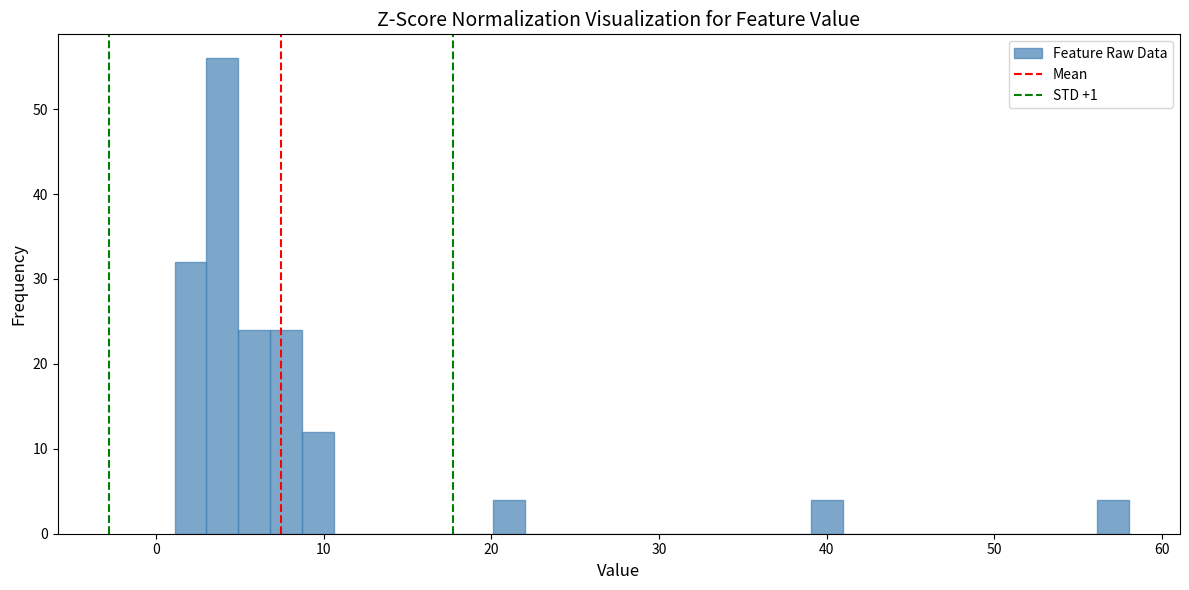

Around what value on the x-axis is the tallest bar? Give the approximate position of its centre, as read against the axis.

4